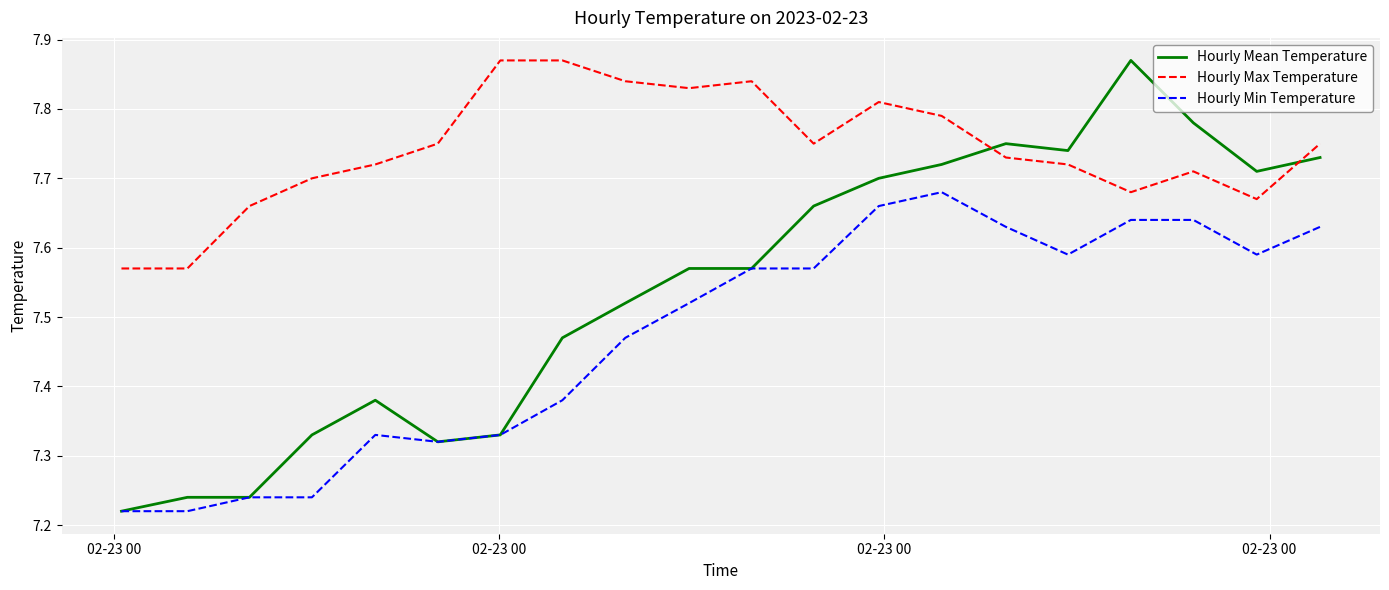

How many intersections are there between Hourly Max Temperature and Hourly Mean Temperature?

2